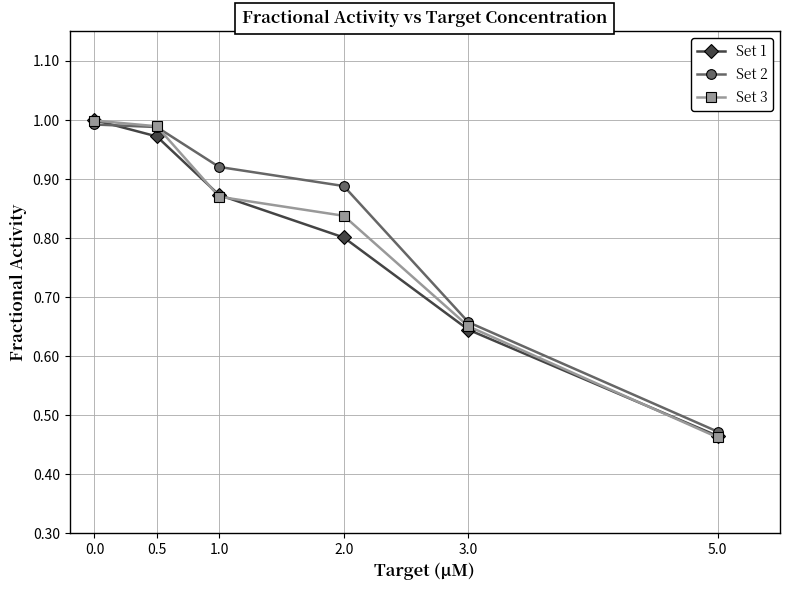

What is the label of the 1st point from the right?

5.0